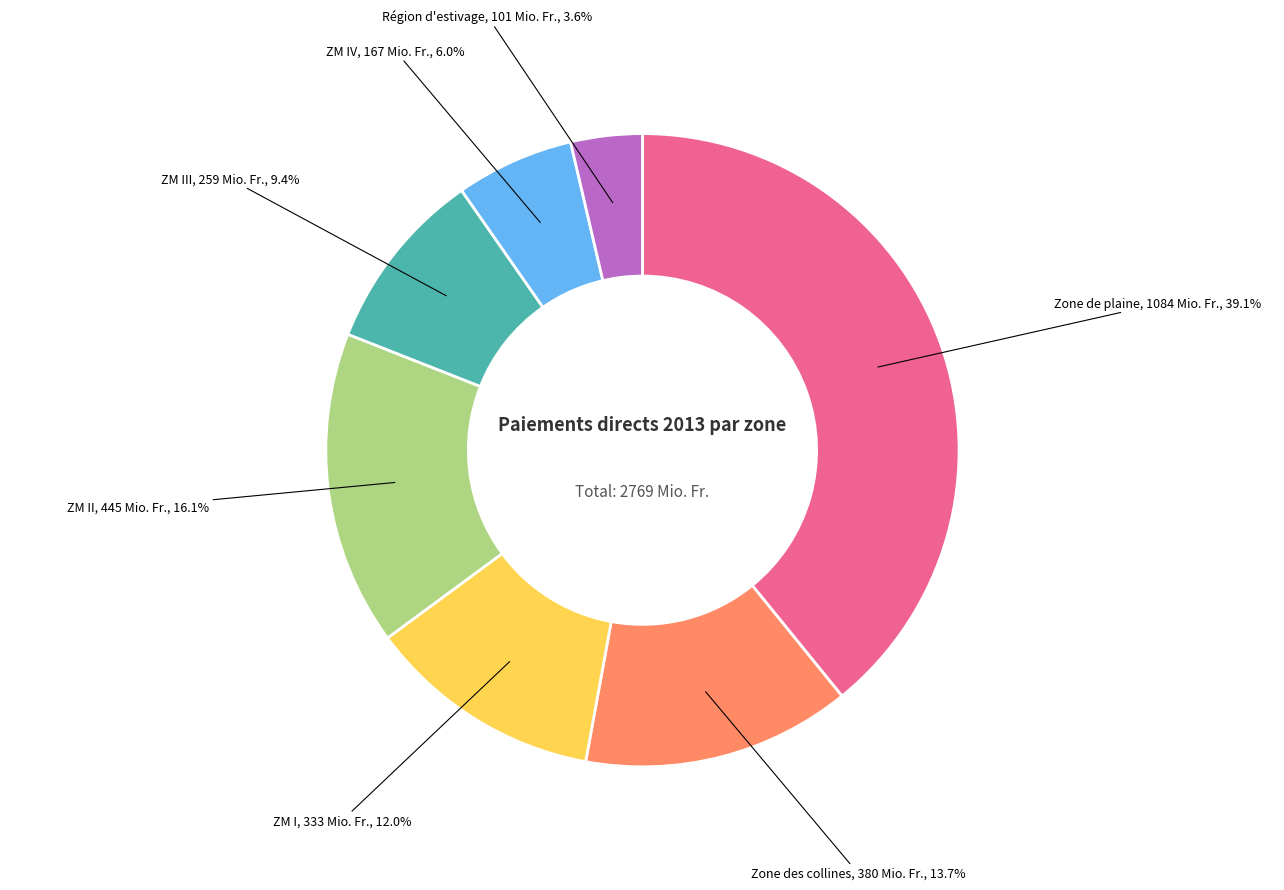

Is there any slice that represents more than half of the pie?

No